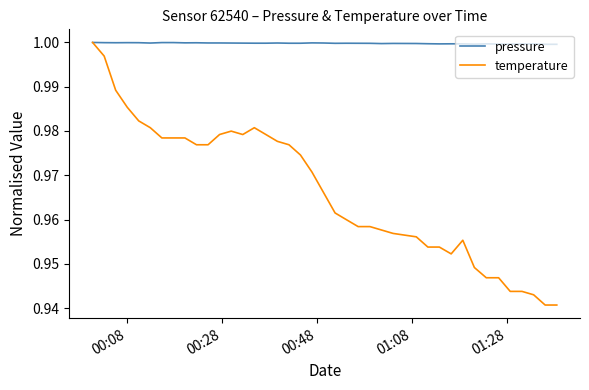

List the series in order of their overall mean, lowest first.

temperature, pressure